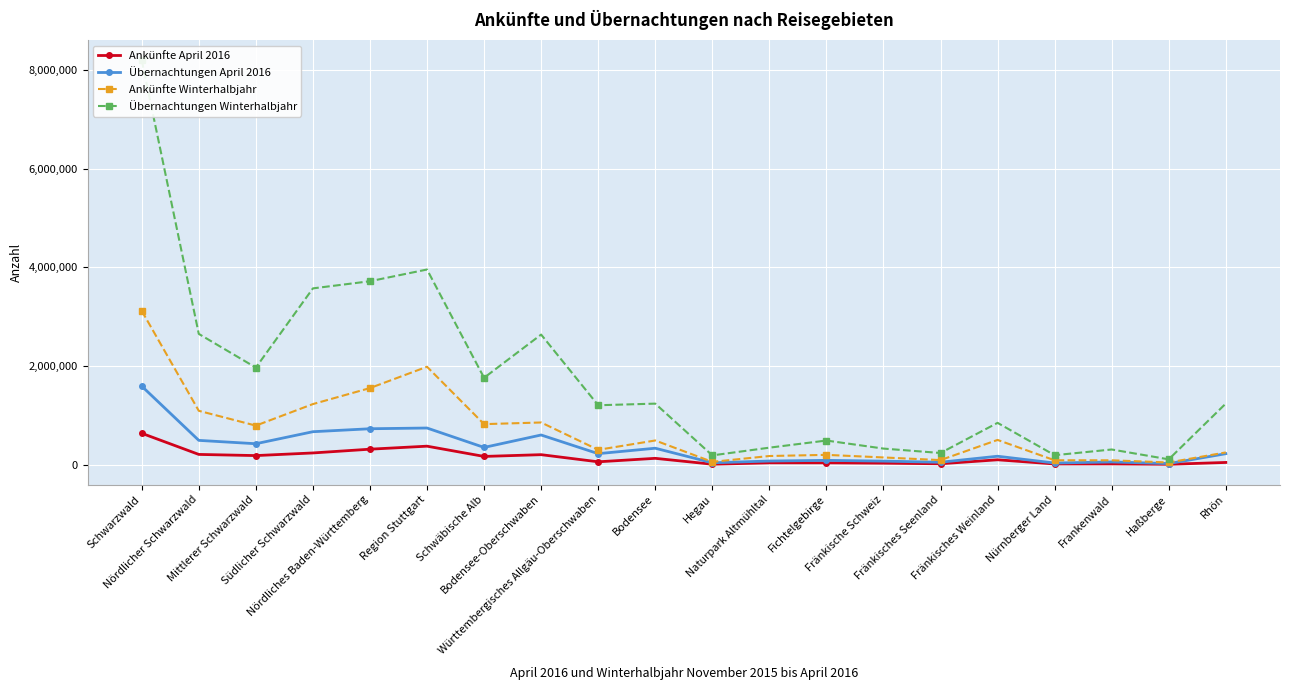

How many interior local peaks does the Ankünfte April 2016 series have?

6